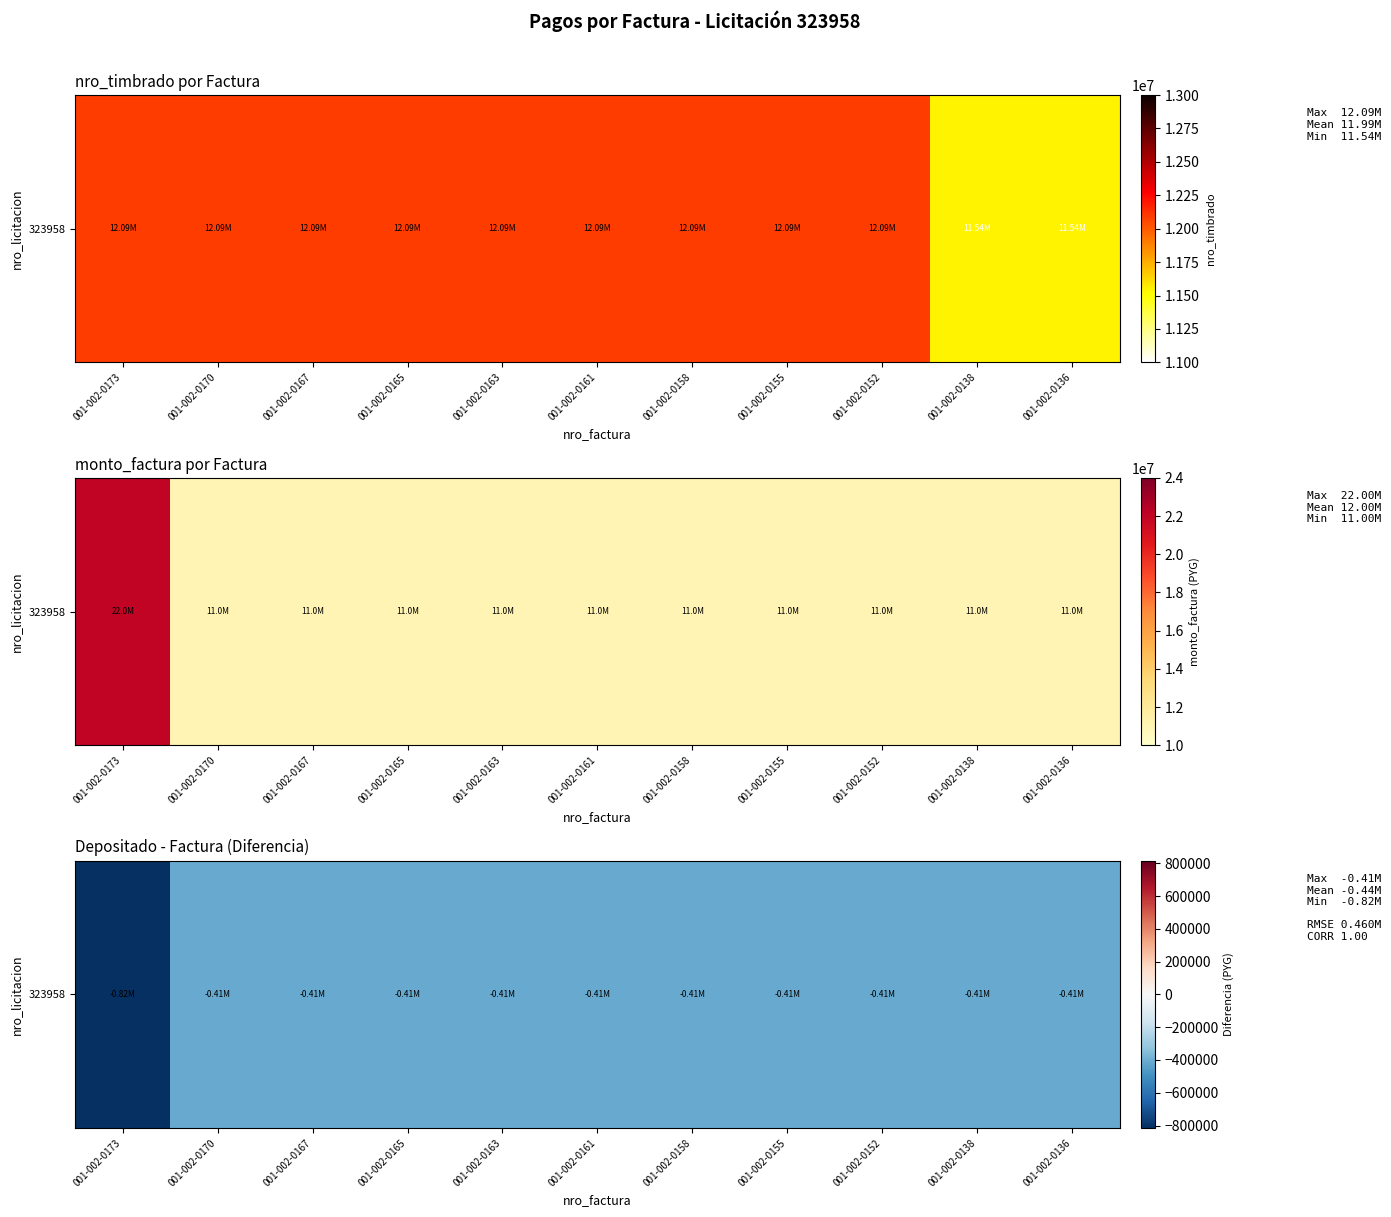

True or false: the data shows -407734 at 001-002-0170.

True